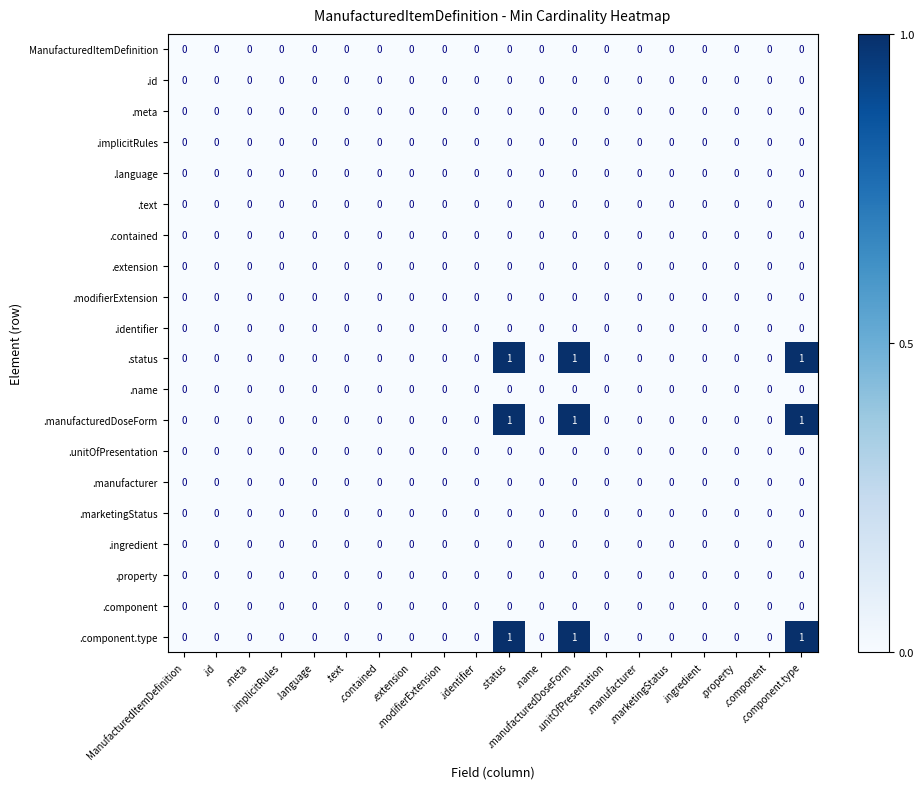

How many data points does each series have?

20